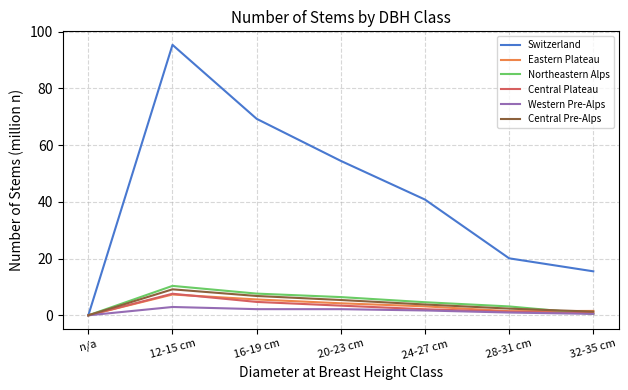

At which category is the sum across all series the highest?

12-15 cm